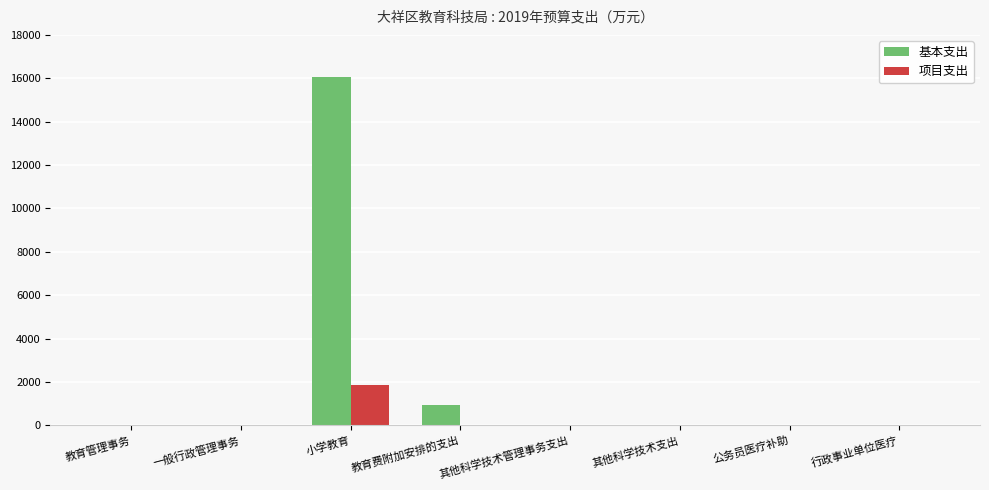

At which category is the sum across all series the highest?

小学教育